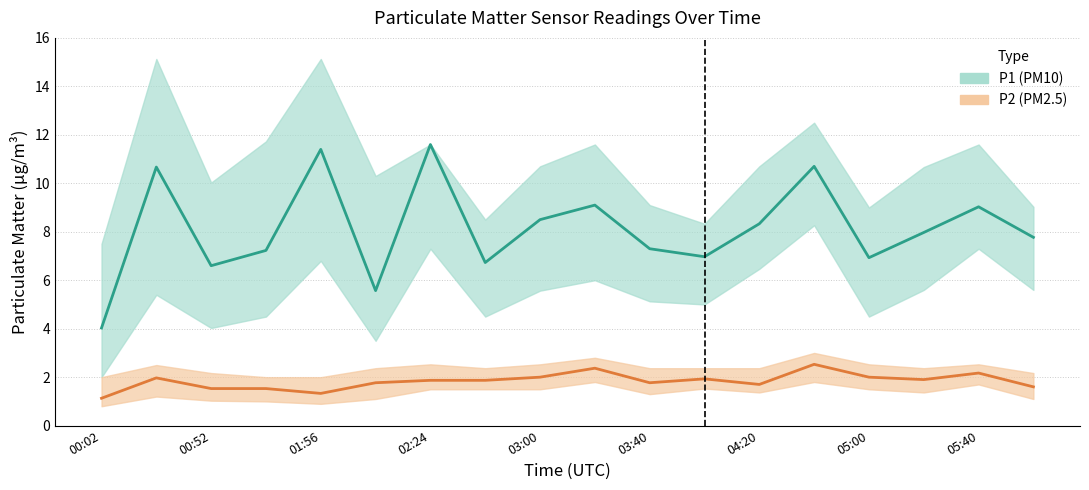

In P2_upper, how many points are lower than both neighbors (excluding endpoints)?

2